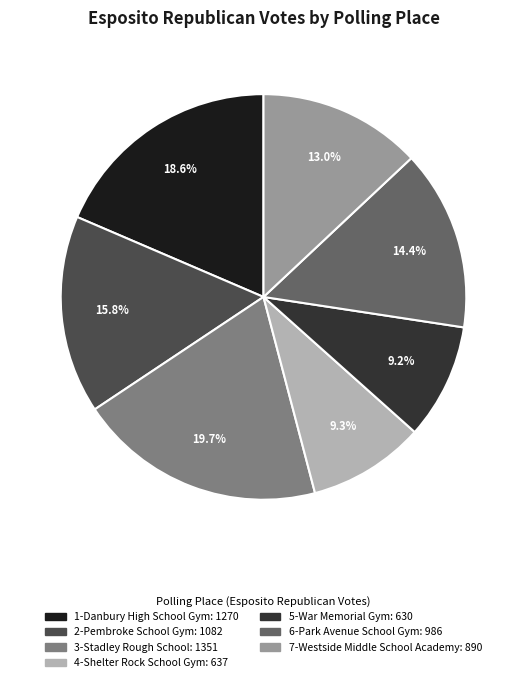

What is the largest slice in the pie chart?

3-Stadley Rough School